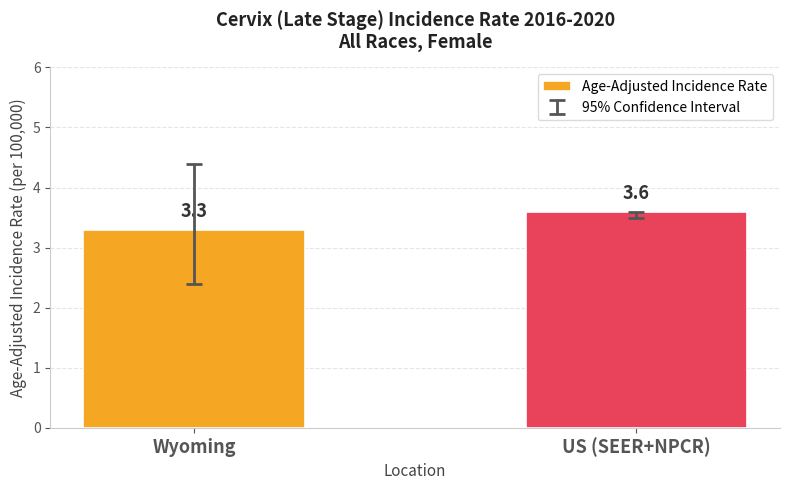

What is the average value?

3.5